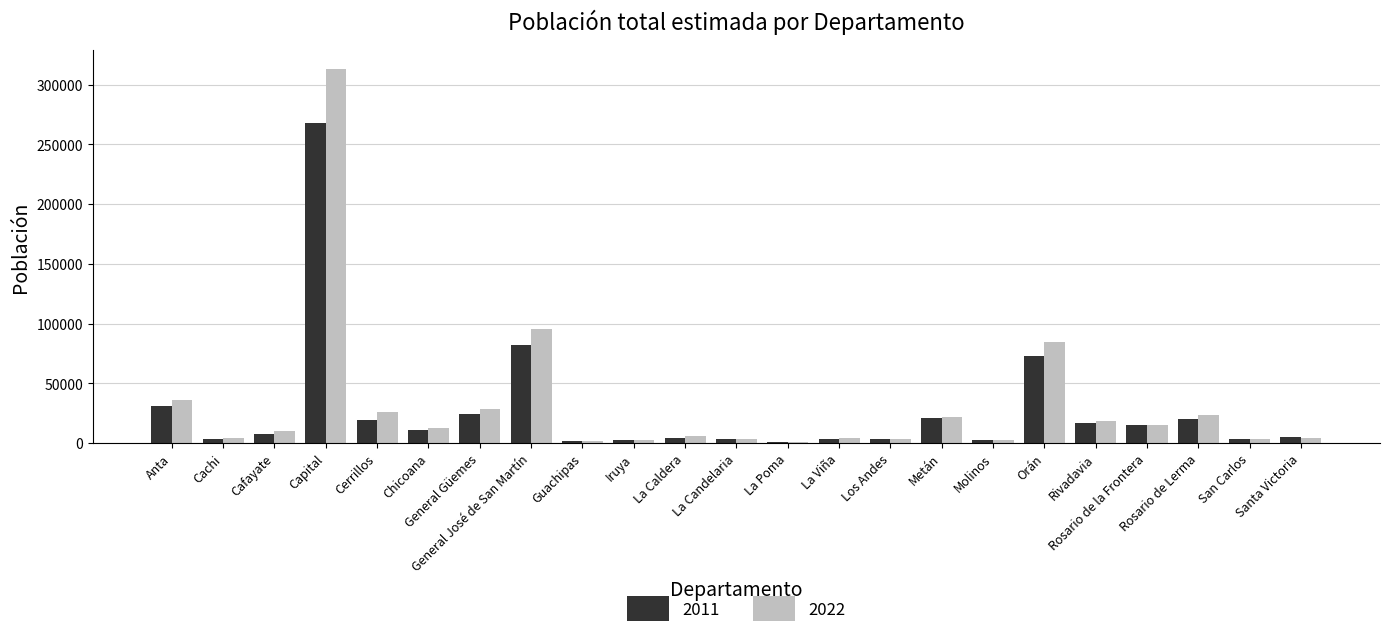

Does the chart contain stacked bars?

No